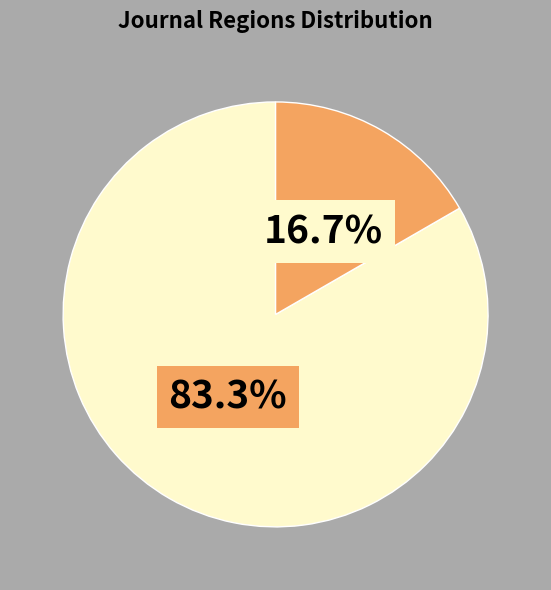

Is there a majority slice in this chart?

Yes